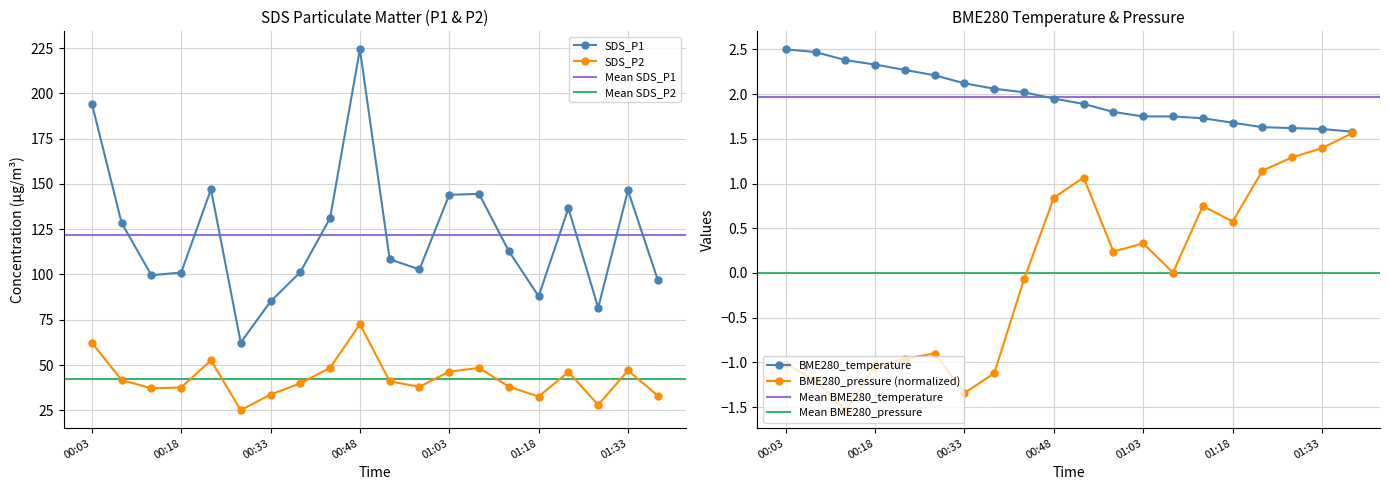

Between 01:08 and 00:33, which is larger?

01:08